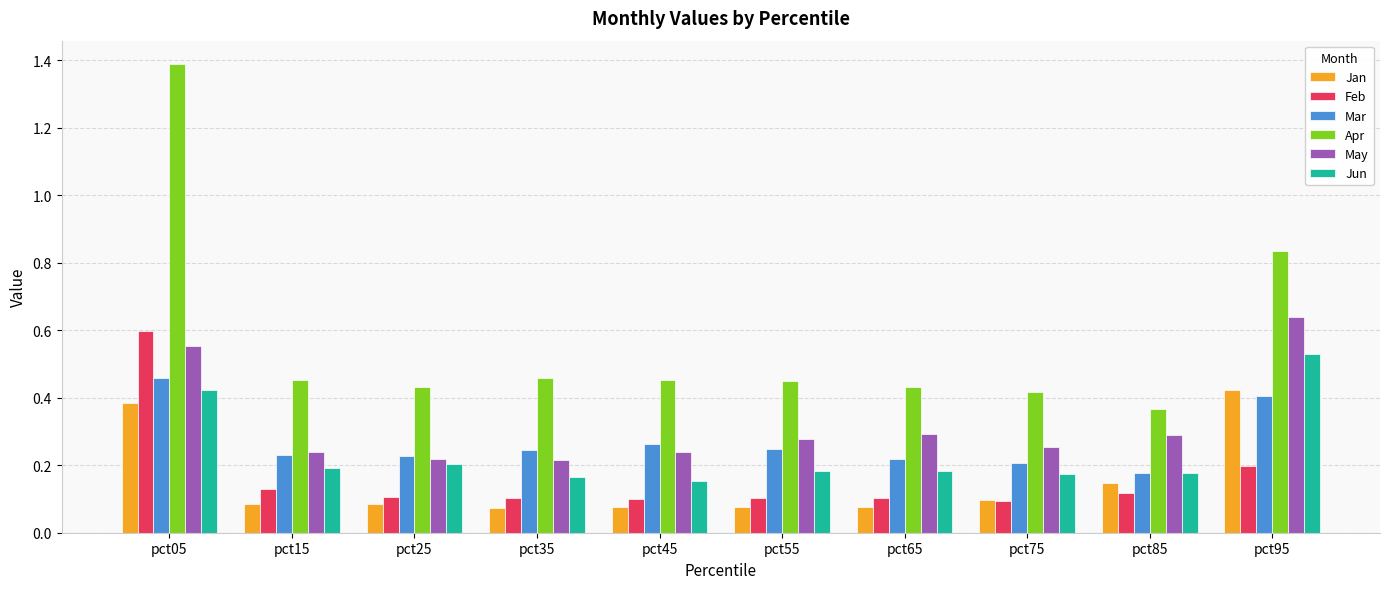

Which series has the largest range (max minus min)?

Apr